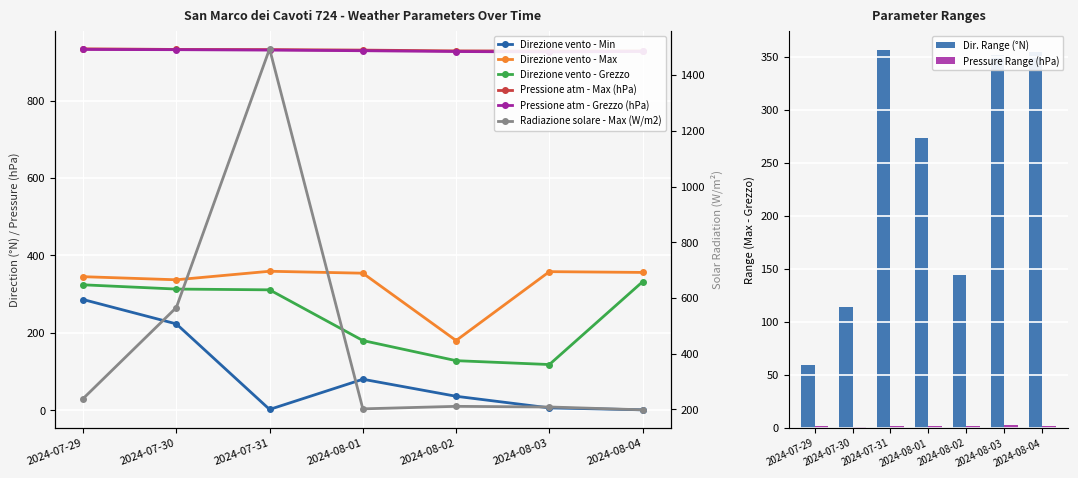

At how many categories does at least one series exceed 1267?

1